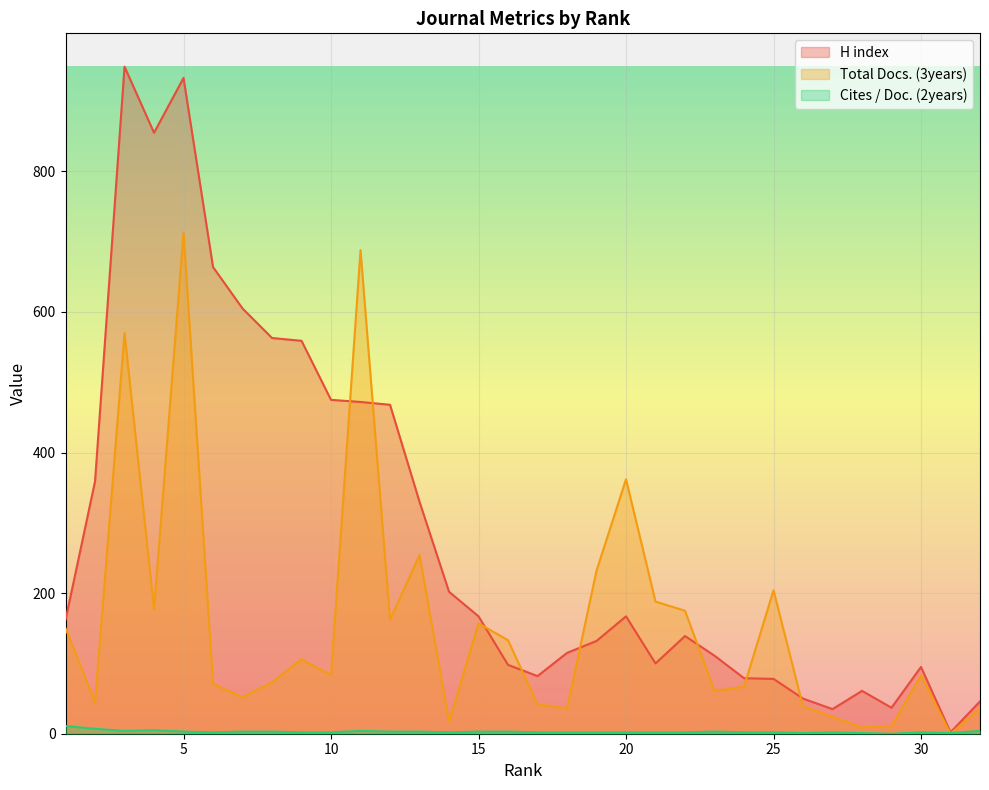

Where is the first local maximum for Total Docs. (3years)?

3